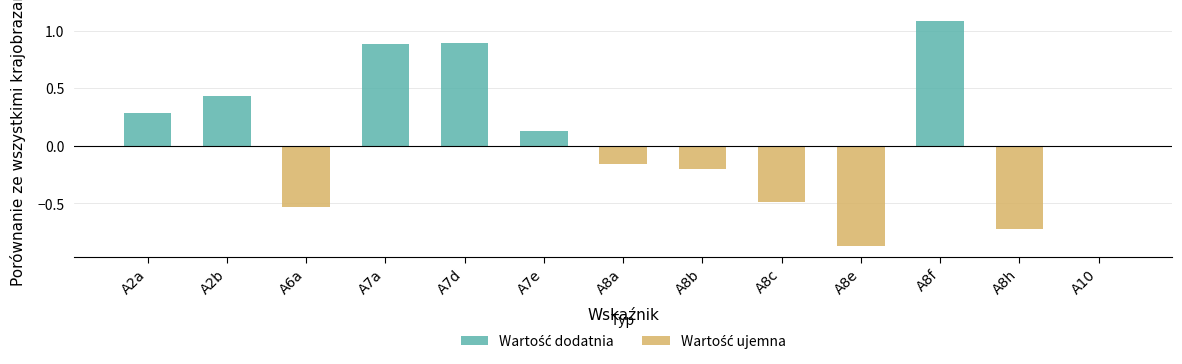

What value does the data have at A7d?

0.9